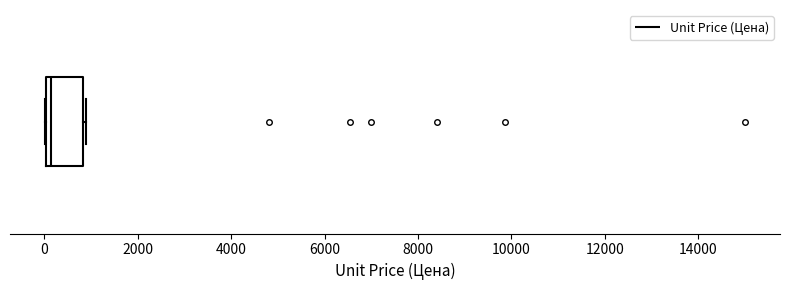

Read this box plot against the x-axis: the position of the median line, the range covered by the box, and the ends of both whiskers. The values are not printed on the chart, so give them approximately, as read against the axis.

median 200, box 0 to 800, whiskers 0 to 800